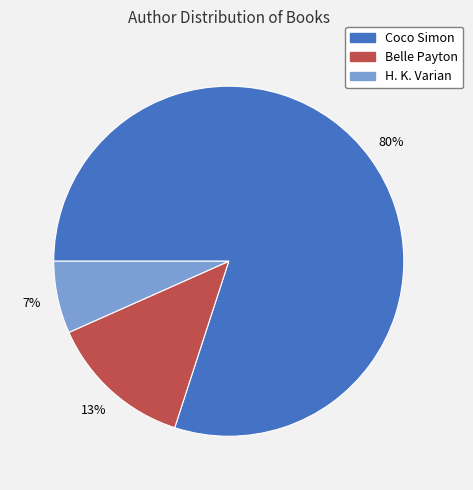

To the nearest percent, what is the difference between the largest and smallest slice percentages?

73%